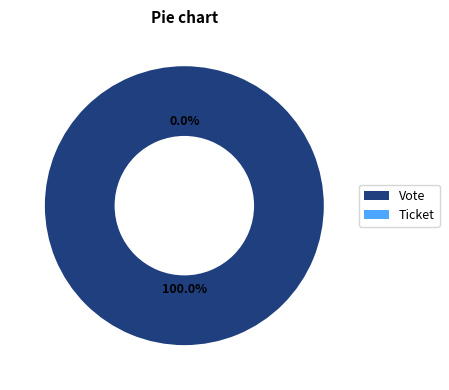

Which slice represents more than half of the pie?

Vote